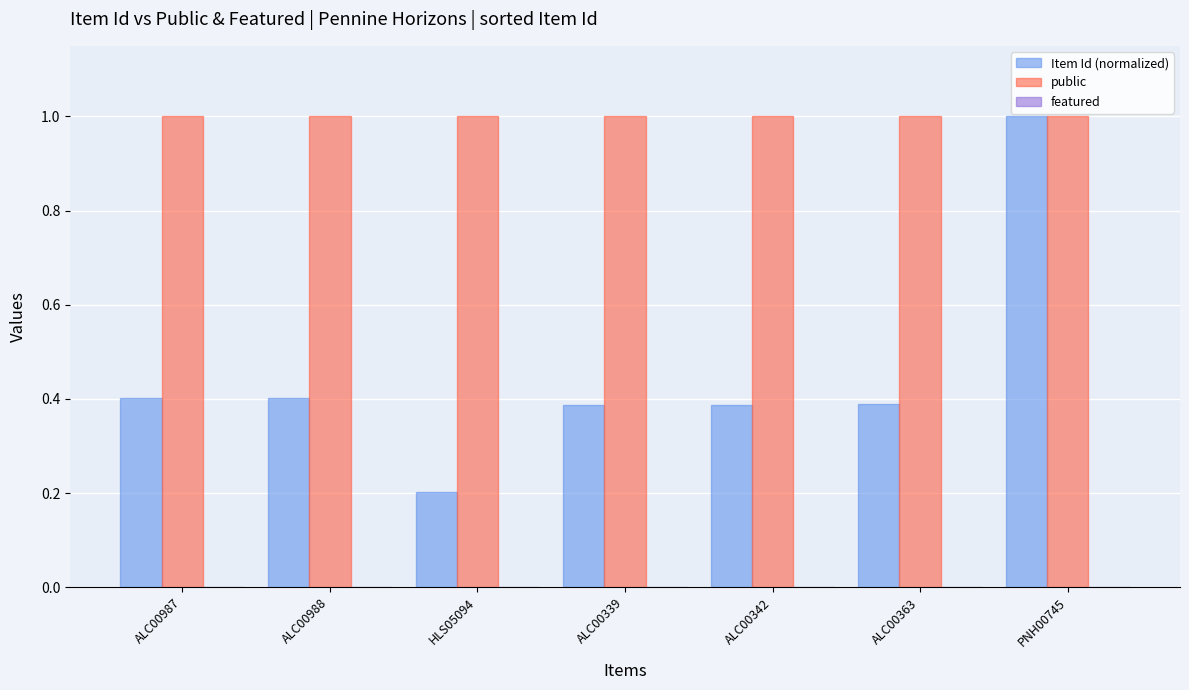

What is the highest value of the public series?

1.0